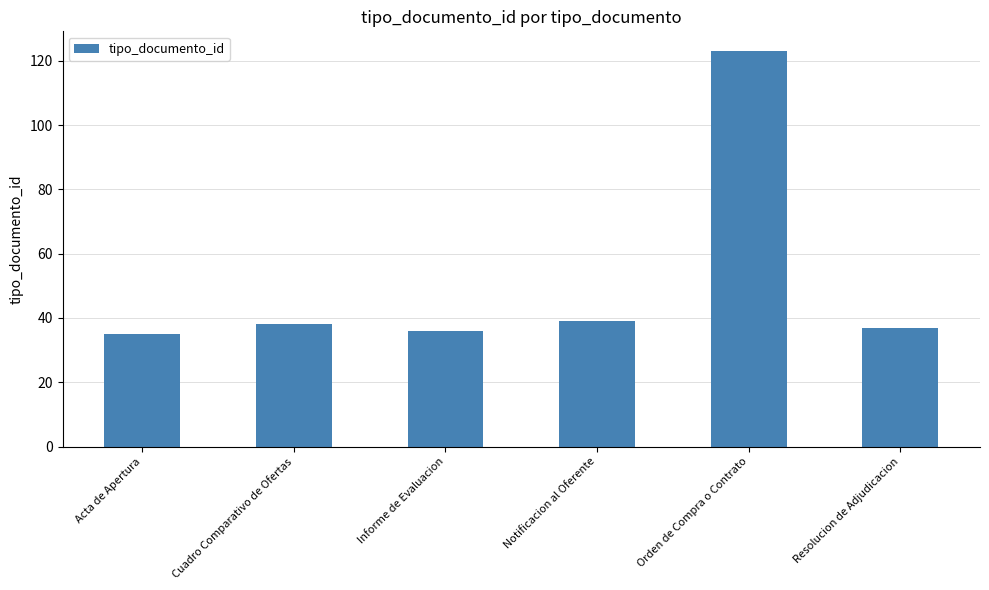

What is the label of the 6th bar from the right?

Acta de Apertura